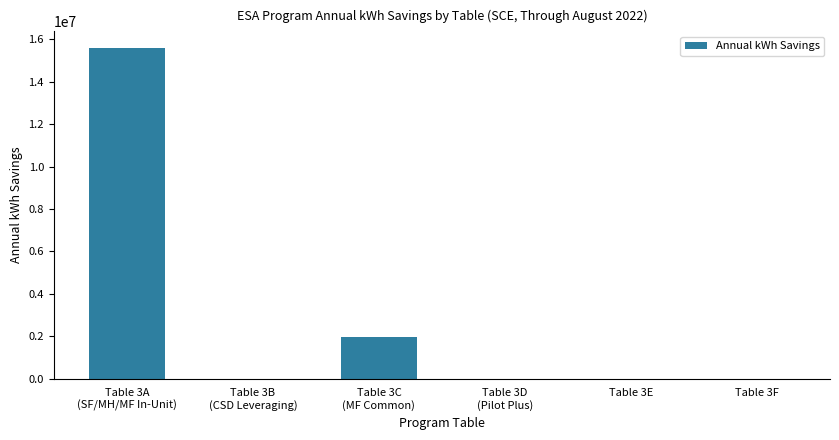

Is it true that the value at Table 3F is 0.0?

True